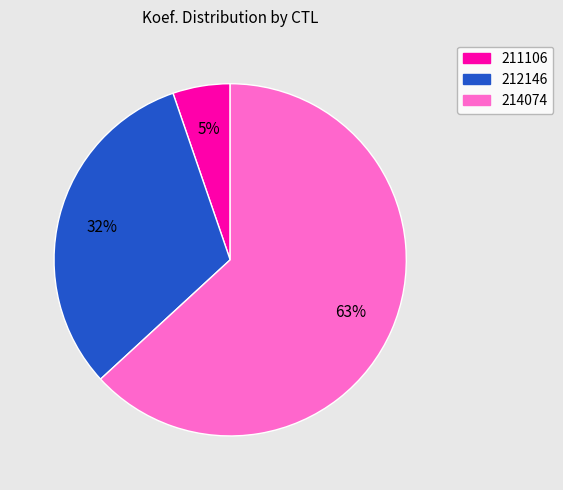

What is the ratio of the value at 212146 to the value at 214074?

0.5